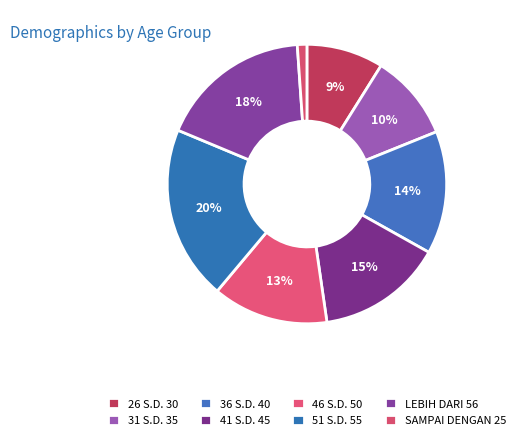

How many segments does this pie chart have?

8